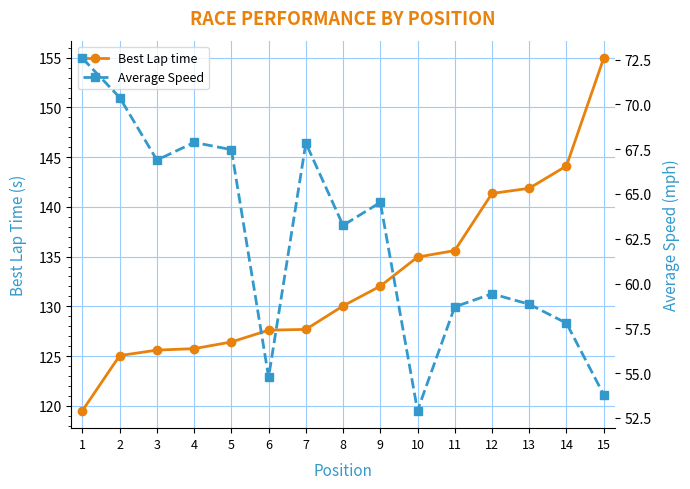

Is the value of Best Lap time at 6 greater than the value of Average Speed at 8?

Yes